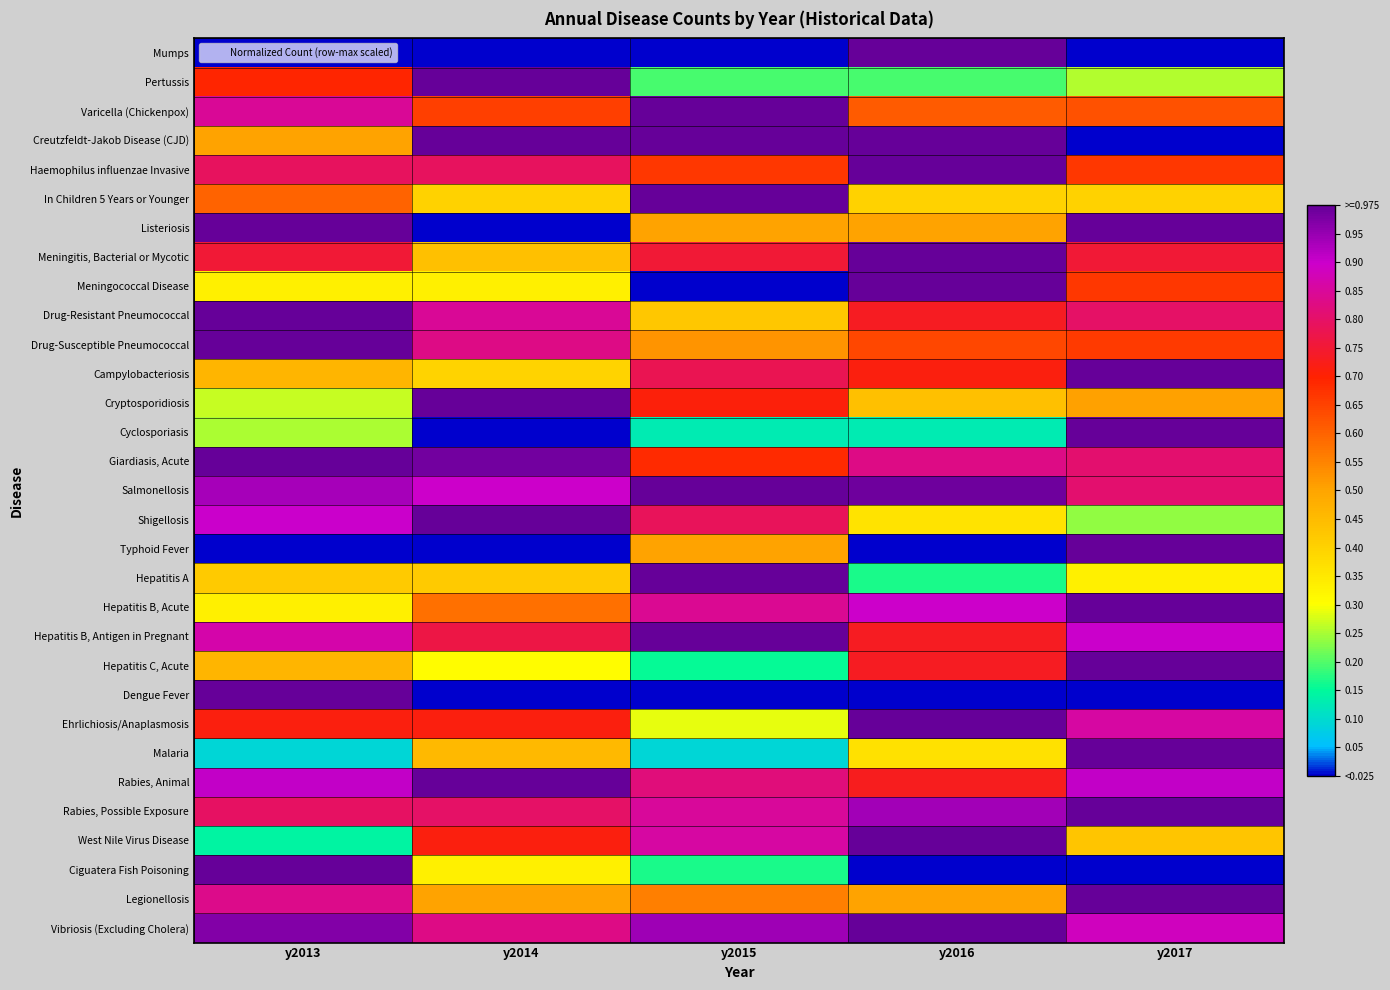

At y2013, list the series in order from smallest to largest.

Mumps, Typhoid Fever, Malaria, West Nile Virus Disease, Cyclosporiasis, Cryptosporidiosis, Meningococcal Disease, Hepatitis B, Acute, Hepatitis A, Campylobacteriosis, Hepatitis C, Acute, Creutzfeldt-Jakob Disease (CJD), In Children 5 Years or Younger, Pertussis, Ehrlichiosis/Anaplasmosis, Meningitis, Bacterial or Mycotic, Haemophilus influenzae Invasive, Rabies, Possible Exposure, Legionellosis, Varicella (Chickenpox), Hepatitis B, Antigen in Pregnant, Shigellosis, Rabies, Animal, Salmonellosis, Vibriosis (Excluding Cholera), Listeriosis, Drug-Resistant Pneumococcal, Drug-Susceptible Pneumococcal, Giardiasis, Acute, Dengue Fever, Ciguatera Fish Poisoning